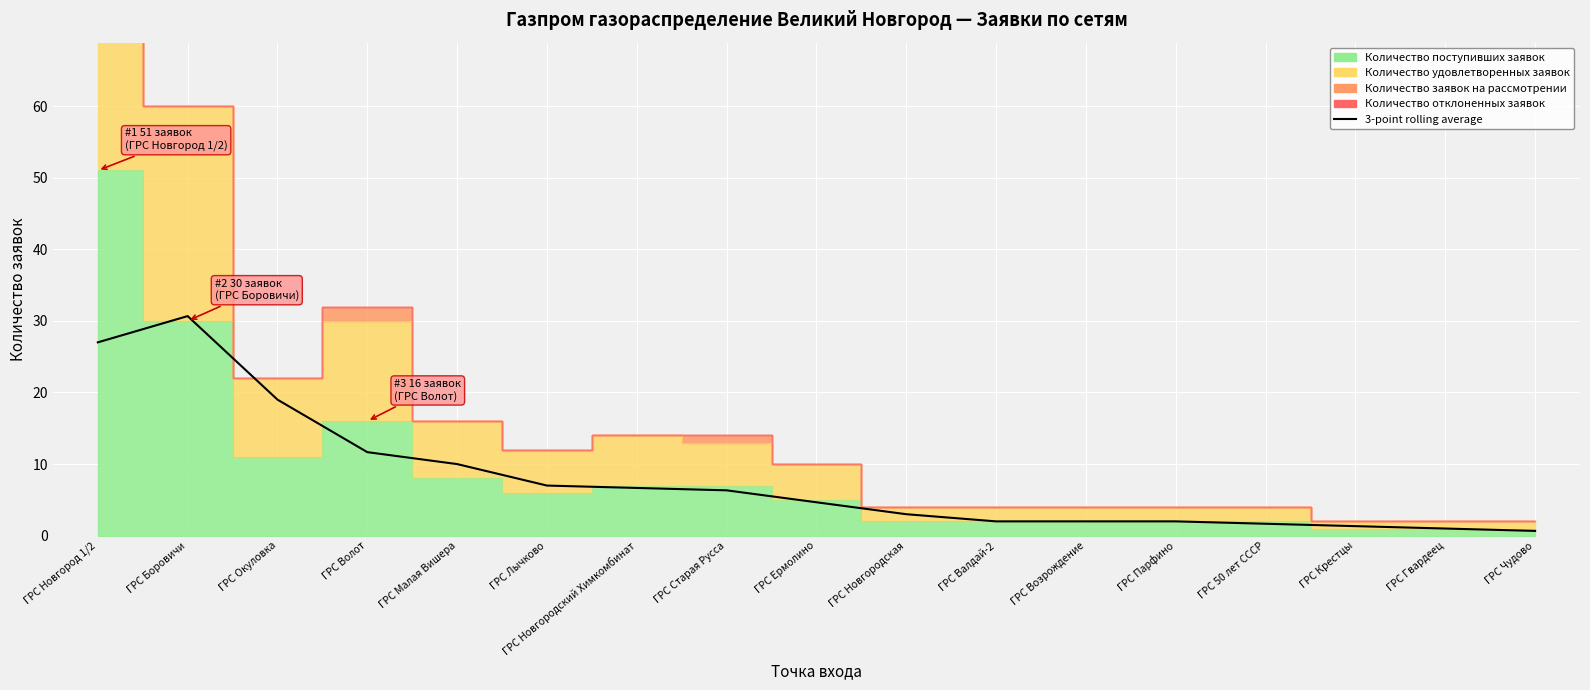

Is it true that the value at ГРС Боровичи is 6.5?

False